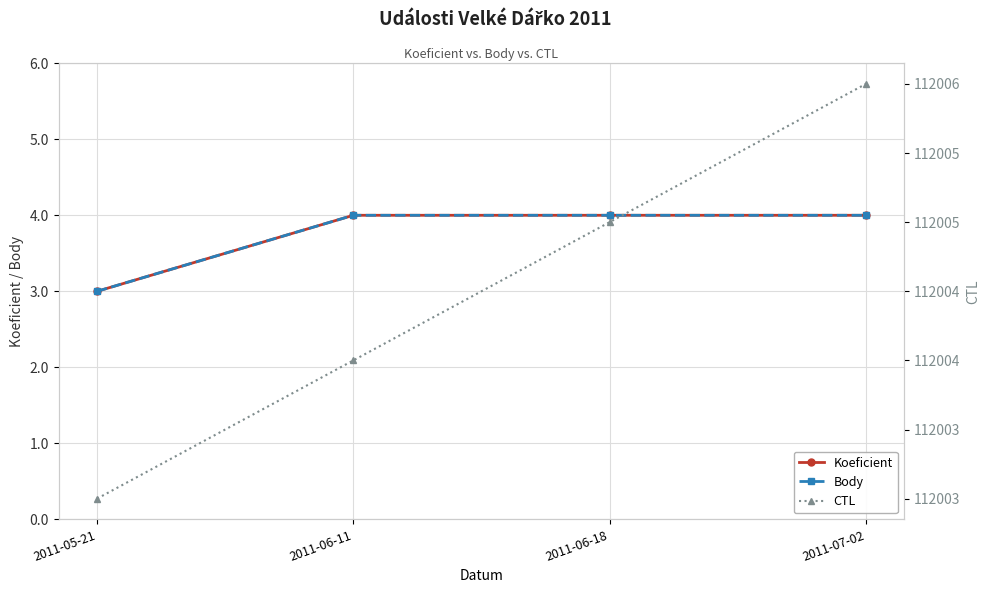

Which series has the largest total across all categories?

CTL